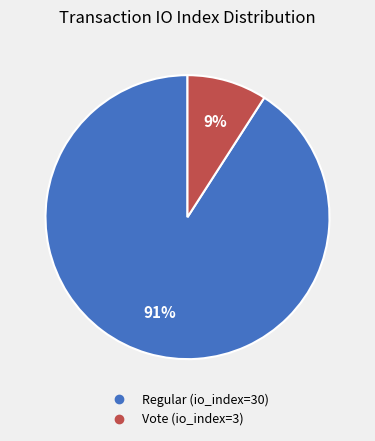

Between Regular (io_index=30) and Vote (io_index=3), which is larger?

Regular (io_index=30)